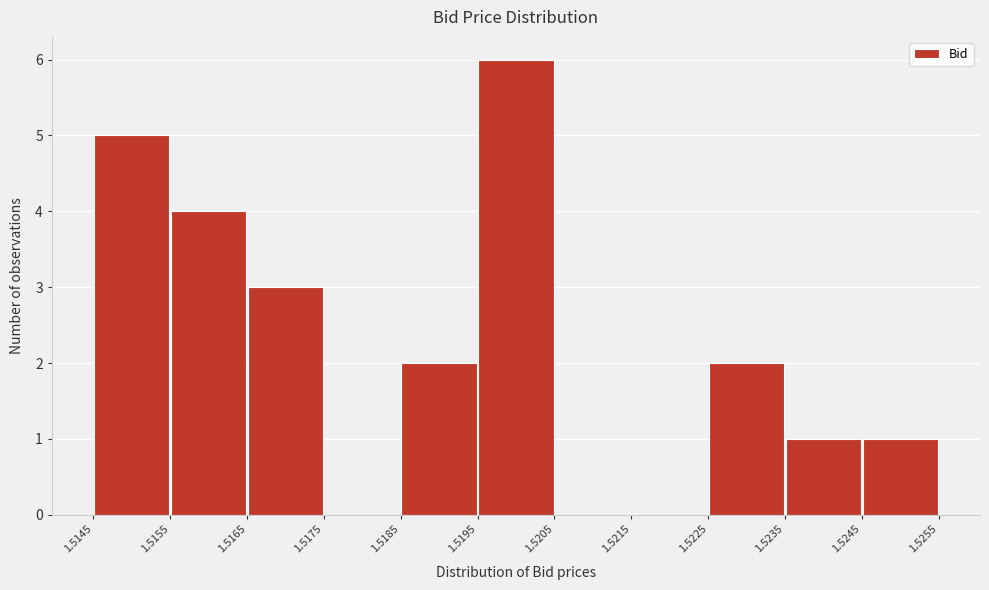

Over which range of the x-axis is the bar tallest?

1.5195 to 1.5205